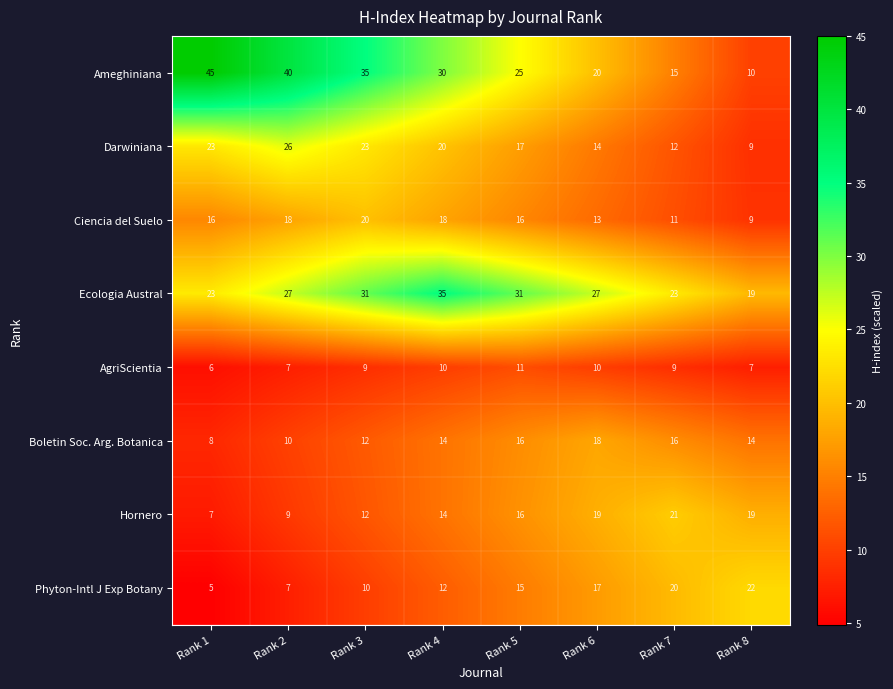

The Darwiniana series shows 12 at Rank 7. True or false?

True